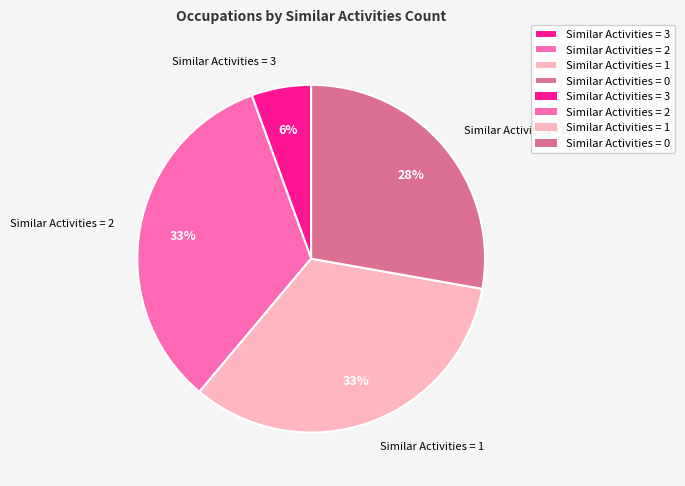

To the nearest percent, what is the average slice percentage?

25%